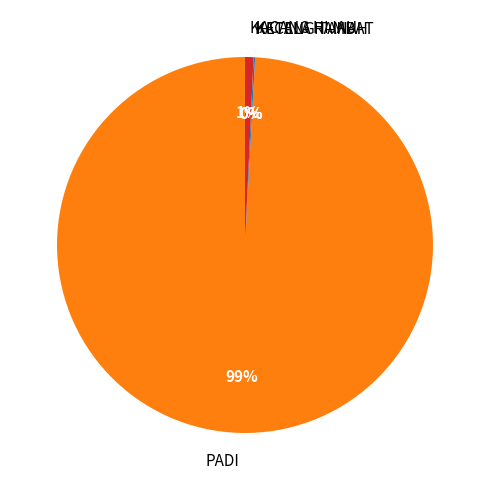

The KACANG HIJAU slice represents 1% of the pie. True or false?

True